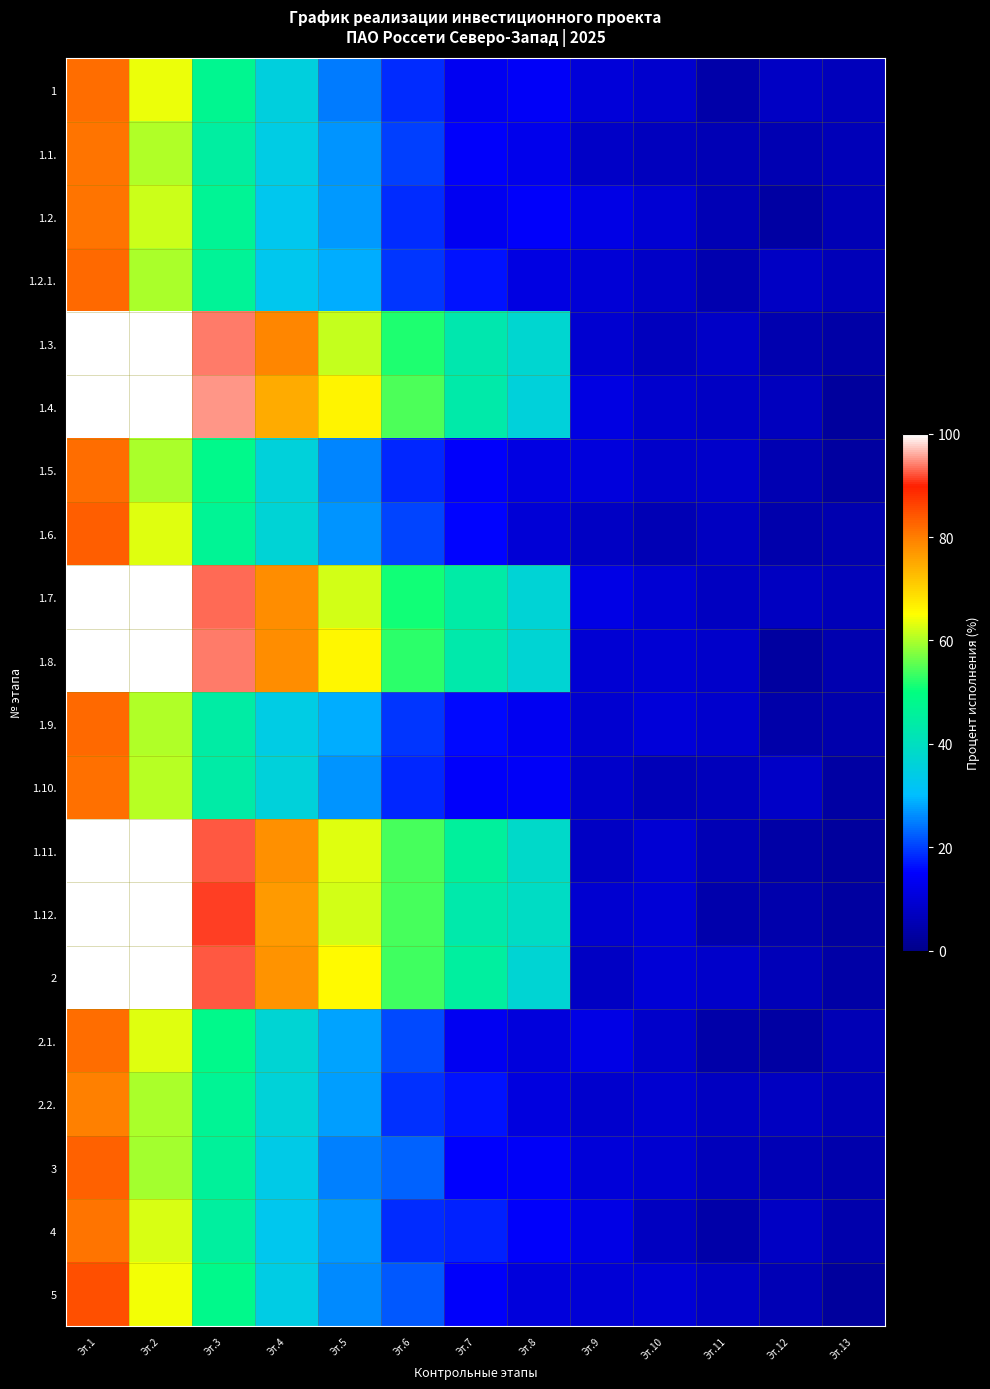

List the series in order of their peak value, lowest first.

2.2., 4, 1.2., 1.1., 1.10., 2.1., 1.5., 1, 1.9., 1.2.1., 3, 1.6., 5, 1.3., 1.4., 1.7., 1.8., 1.11., 1.12., 2